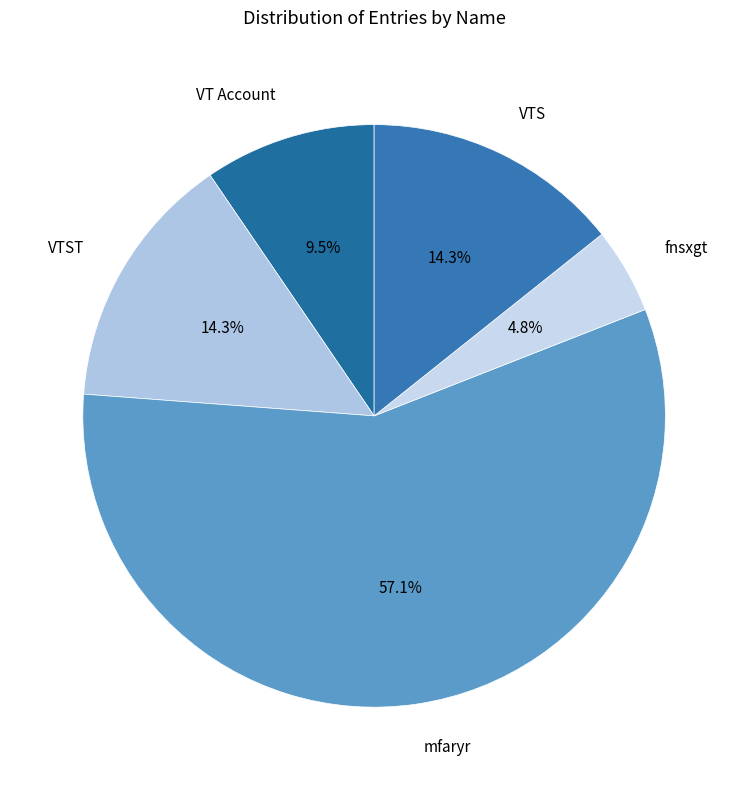

How many segments does this pie chart have?

5